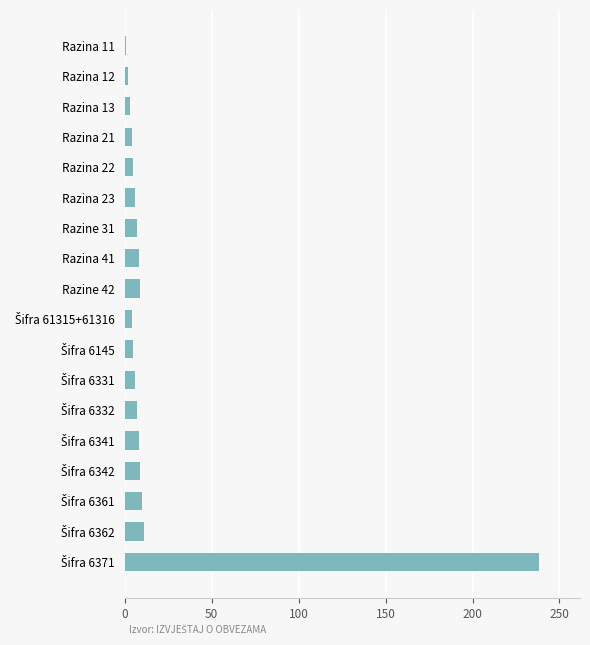

What is the label of the 2nd bar from the top?

Razina 12